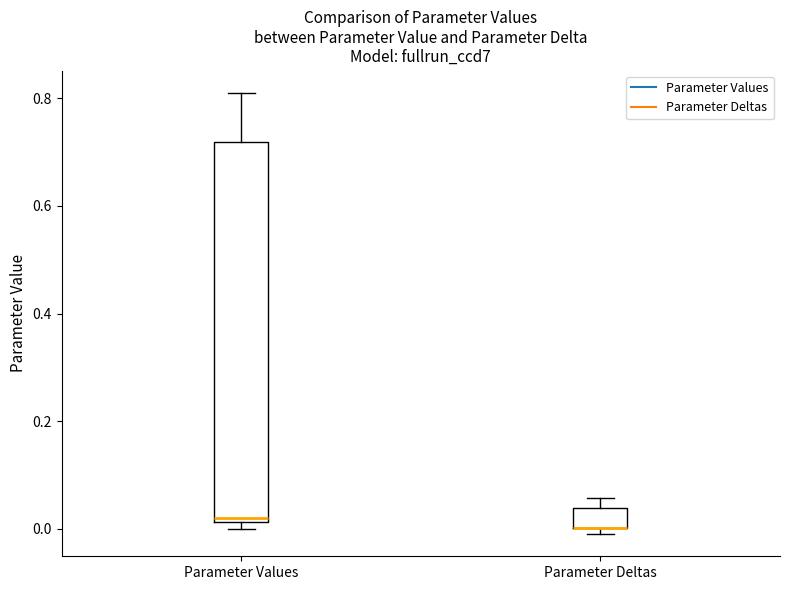

Which box is the tallest, from its lower edge to its upper edge?

Parameter Values